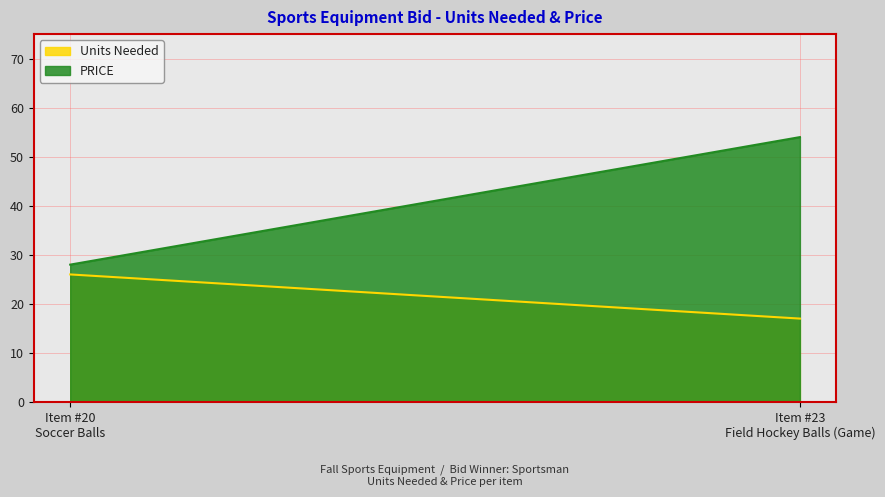

What is the minimum value shown in the chart?

17